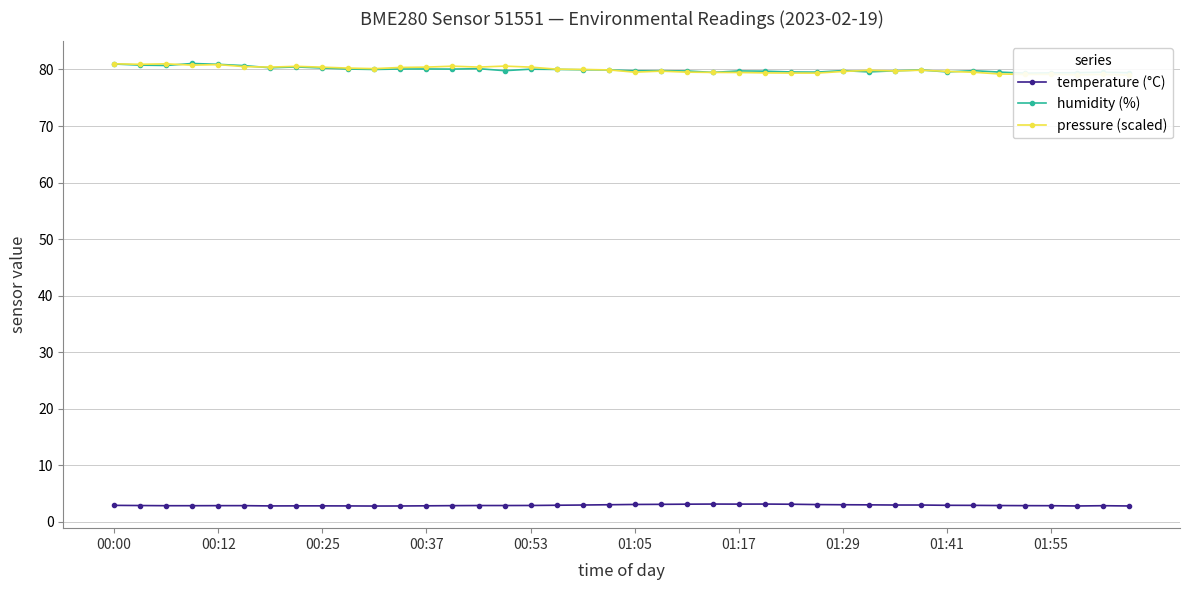

In pressure (scaled), how many points are lower than both neighbors (excluding endpoints)?

10